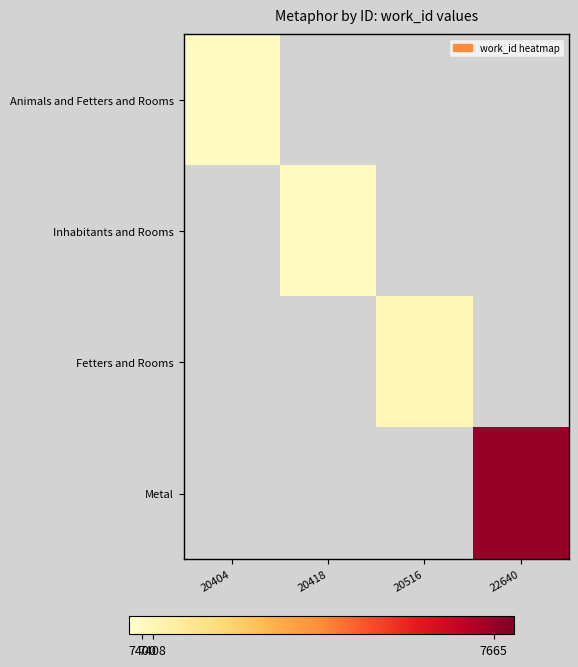

How many distinct data groups are displayed?

4